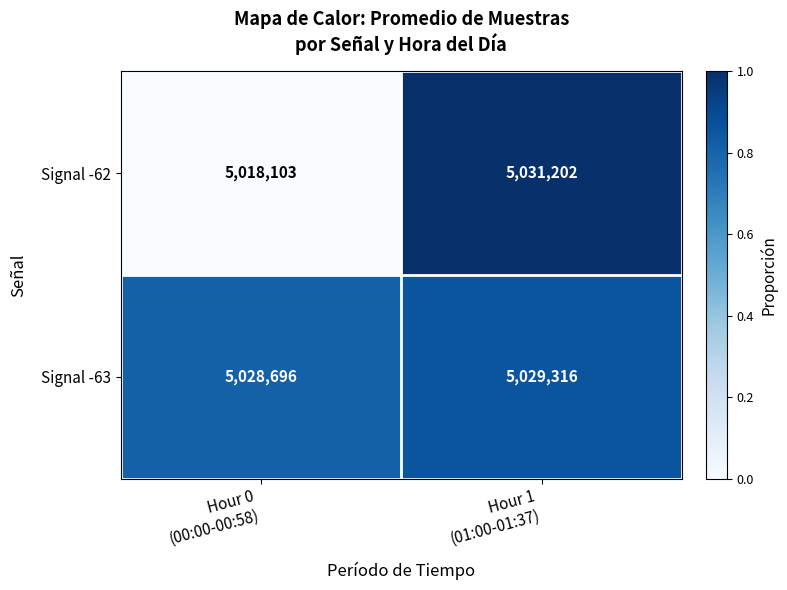

Which series has the largest total across all categories?

Signal -63